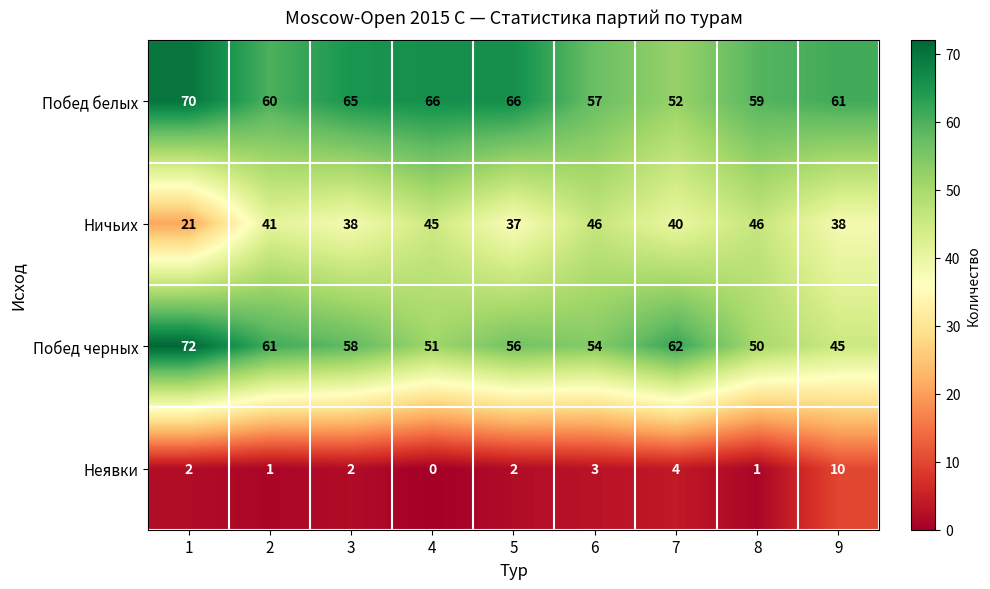

What is the difference between the second highest and minimum values in the Побед черных series?

17